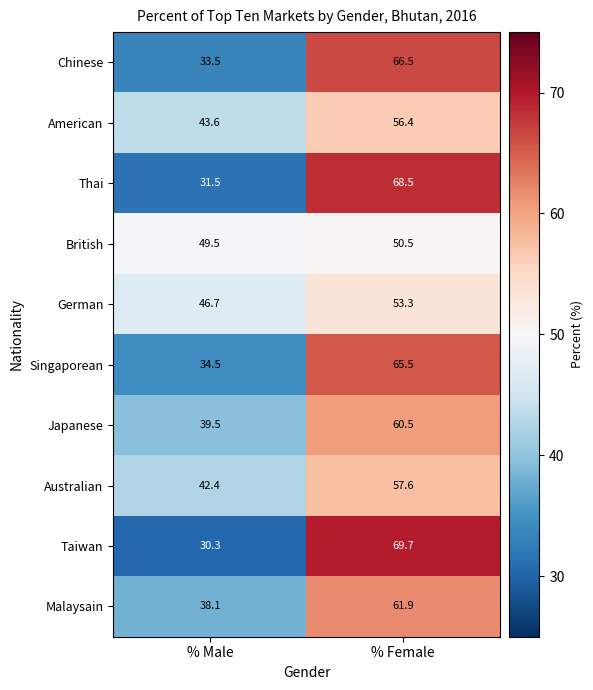

Which series has the largest range (max minus min)?

Taiwan